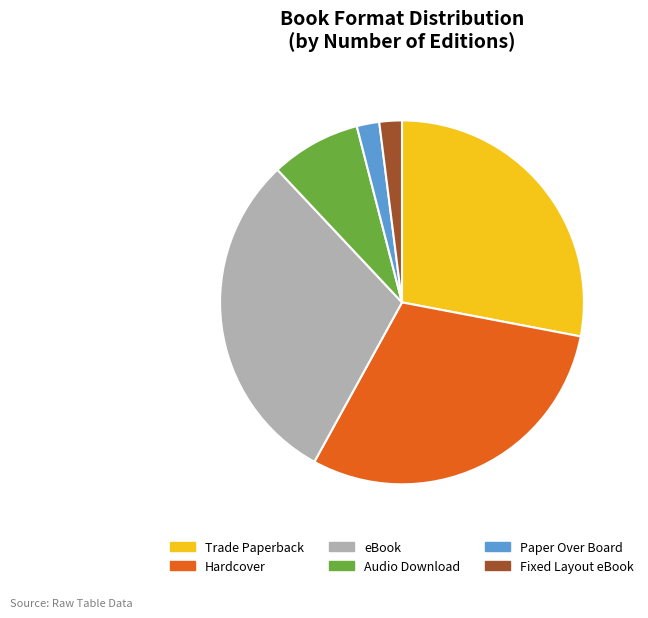

Combined, do eBook and Trade Paperback account for over 50%?

Yes